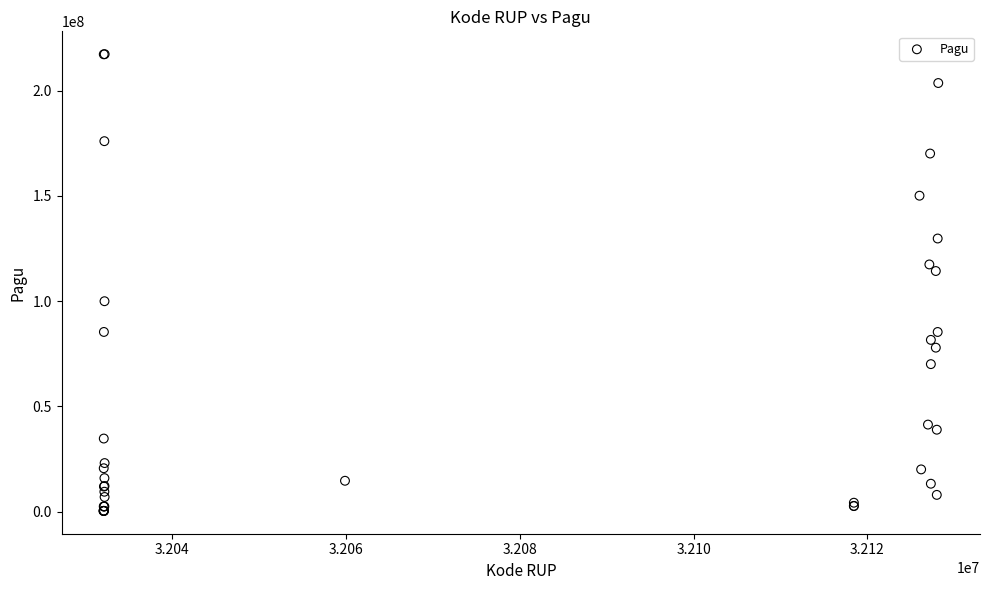

What Y value in the scatter plot is closest to 108830000?

114296000